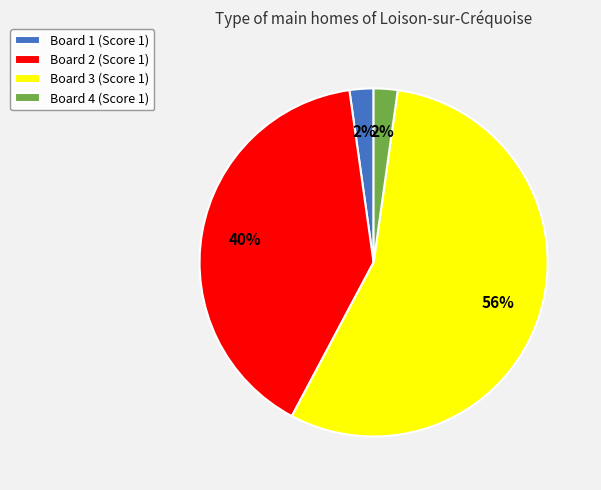

True or false: Board 2 (Score 1) accounts for 40% of the total.

True